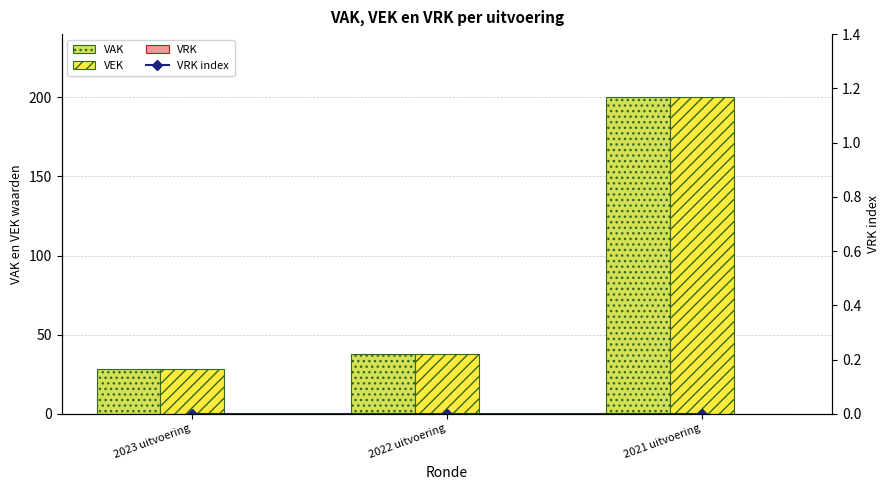

What is the average value of the VEK series?

89